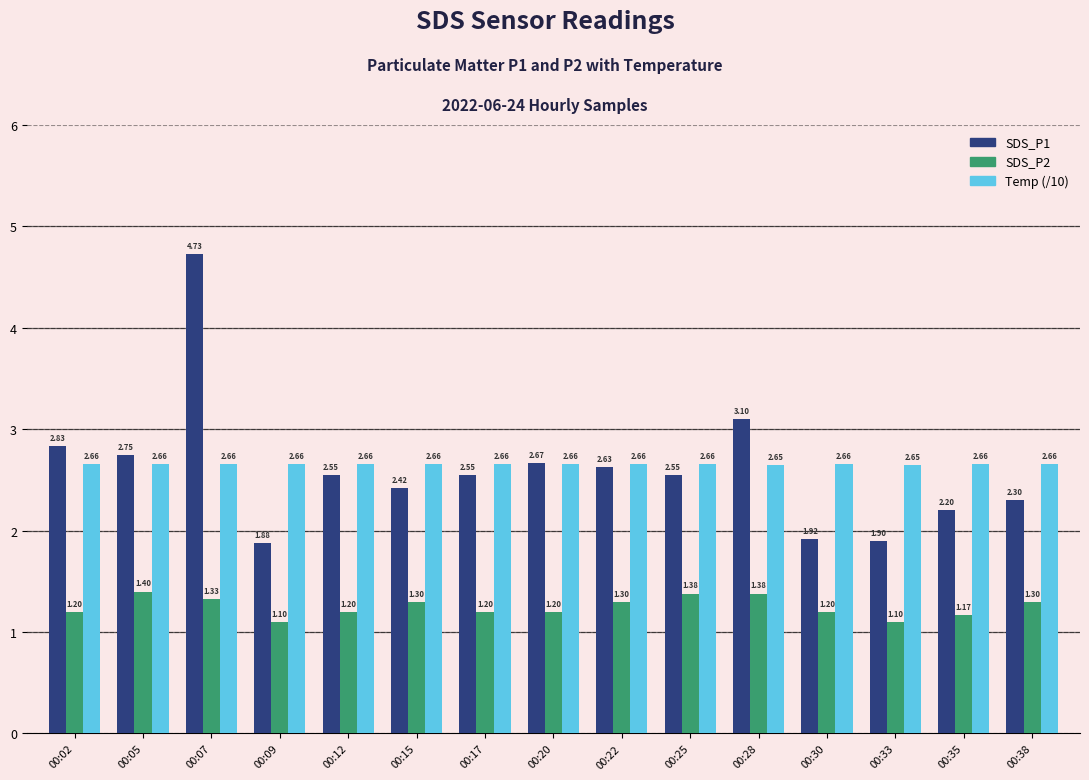

What is the total value across all series at 00:35?

6.0